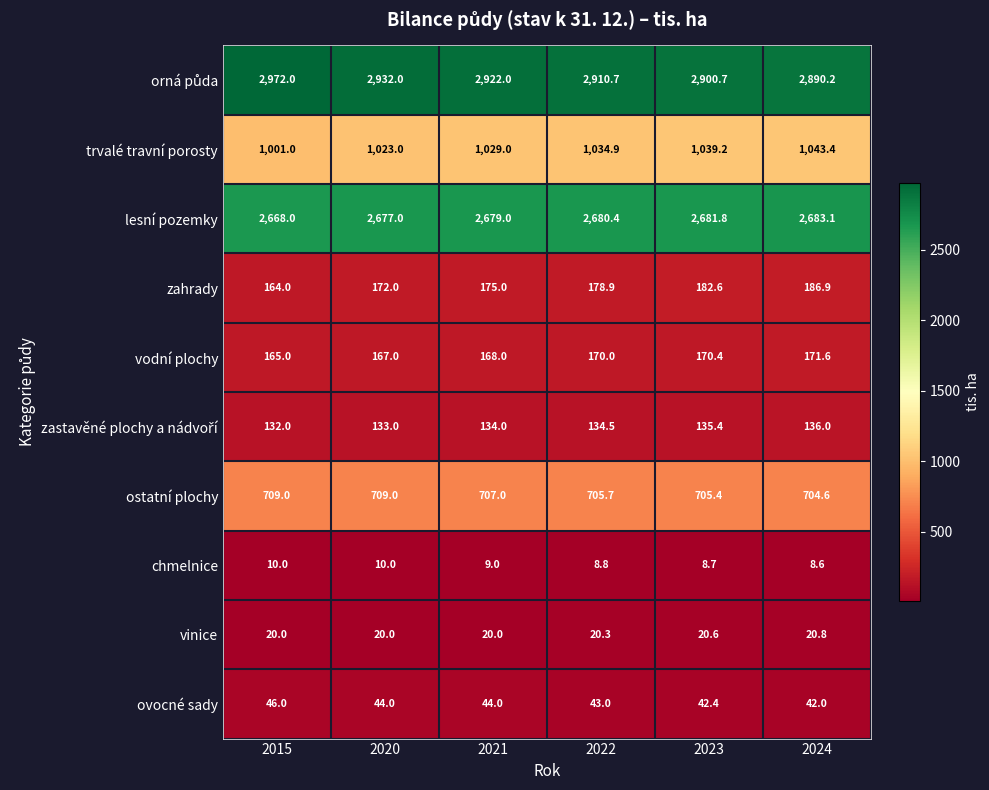

Where does the ostatní plochy series first go above 707?

2015